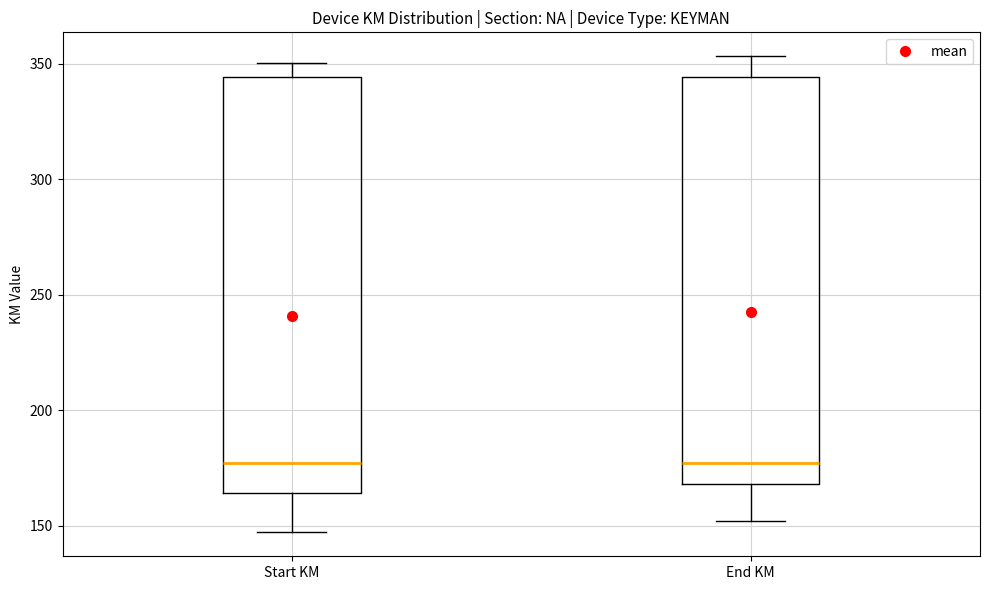

Reading left to right, transcribe this box plot: for each box, give where its median line is, the range the box spans, and where its two whiskers end, as read against the y-axis. The values are not printed on the chart, so give them approximately, as read against the axis.

Start KM: median 175, box 165 to 345, whiskers 145 to 350
End KM: median 175, box 170 to 345, whiskers 150 to 355